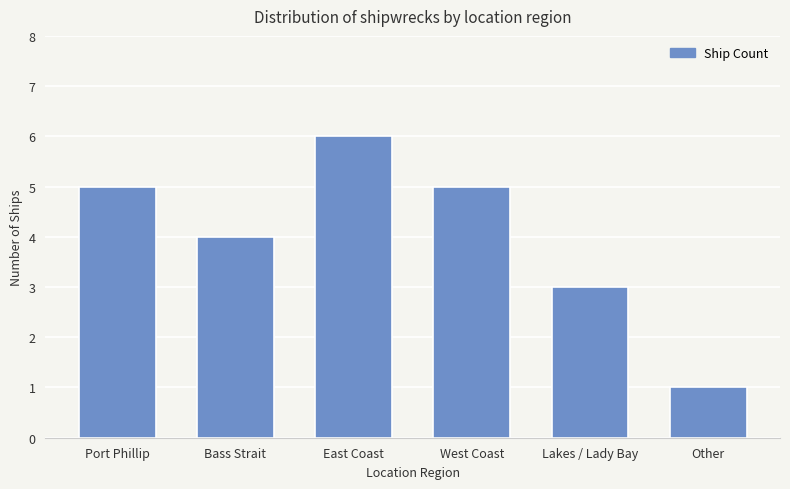

What is the ratio of the value at Lakes / Lady Bay to the value at Other?

3.0